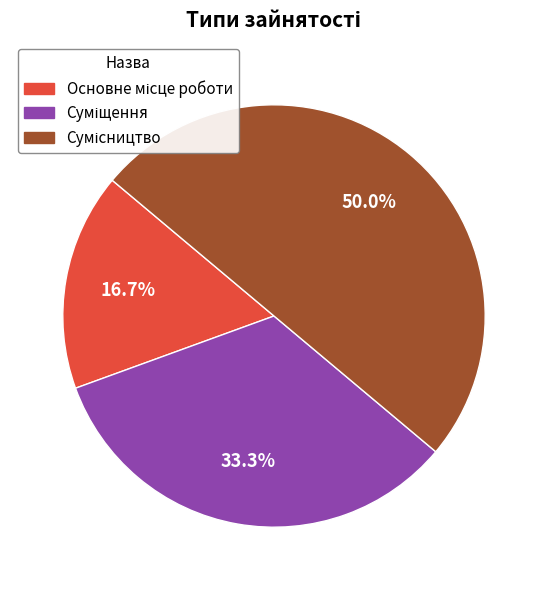

To the nearest percent, what is the combined percentage of Суміщення and Основне місце роботи?

50%